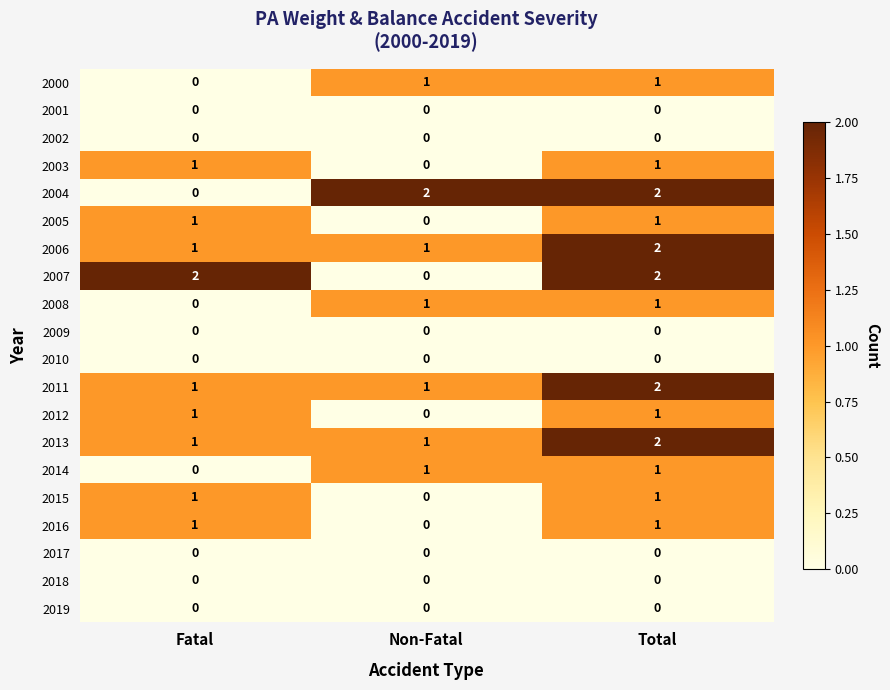

Is the value of 2011 at Total greater than the value of 2016 at Fatal?

Yes